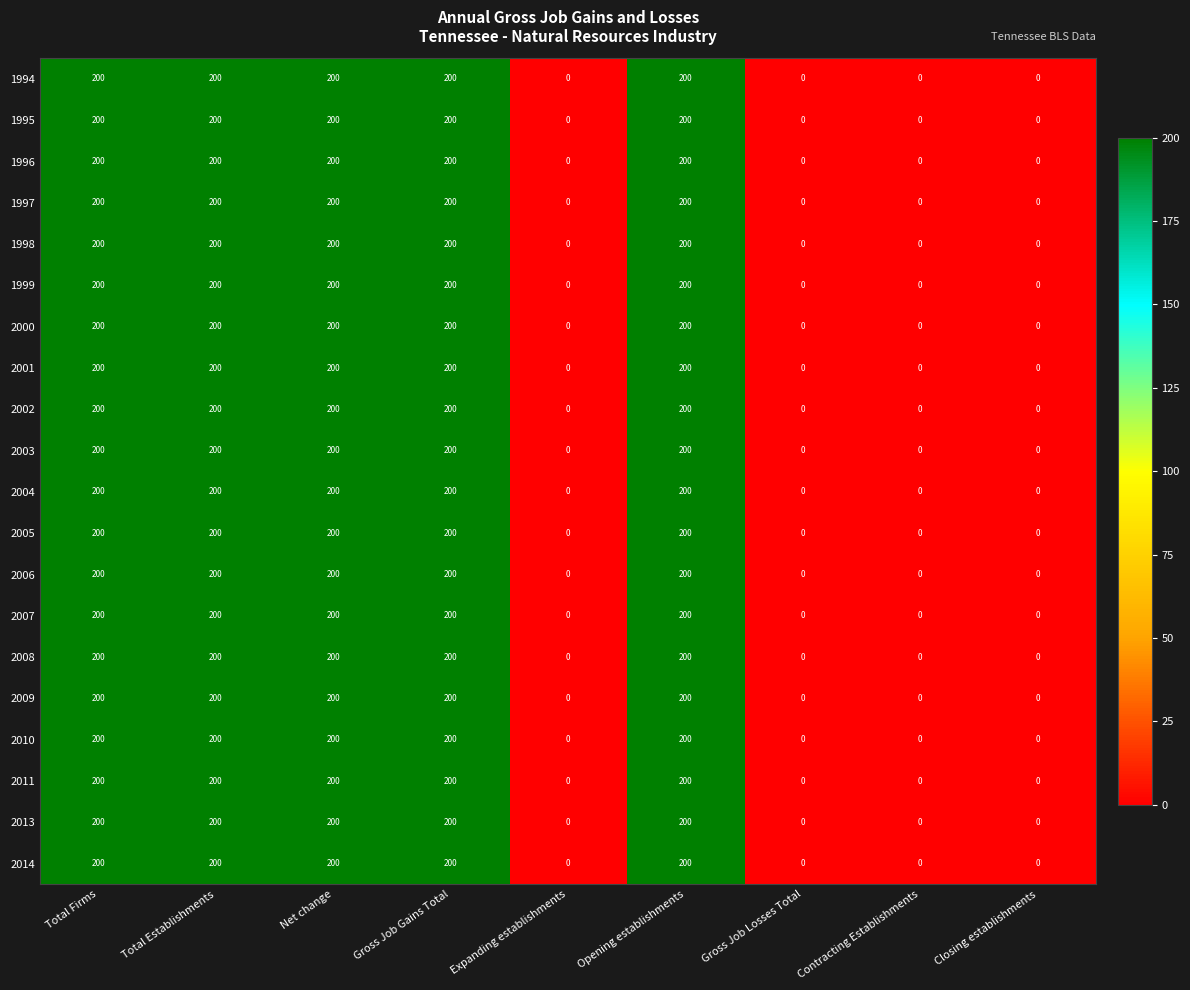

At how many categories does at least one series exceed 77?

5